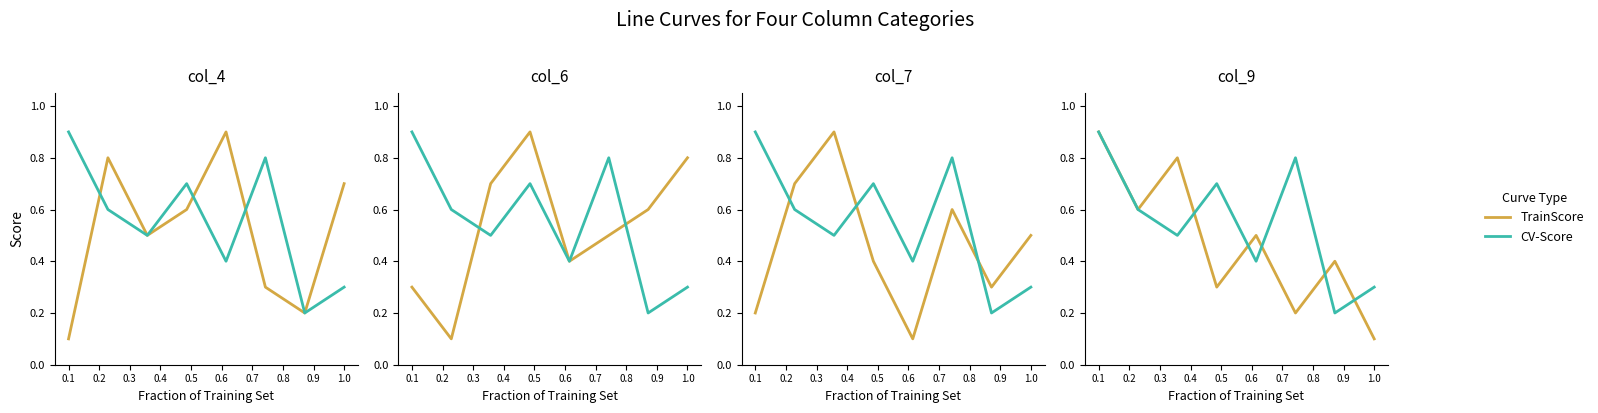

After their last crossing, which series has the higher values: CV-Score or TrainScore?

CV-Score